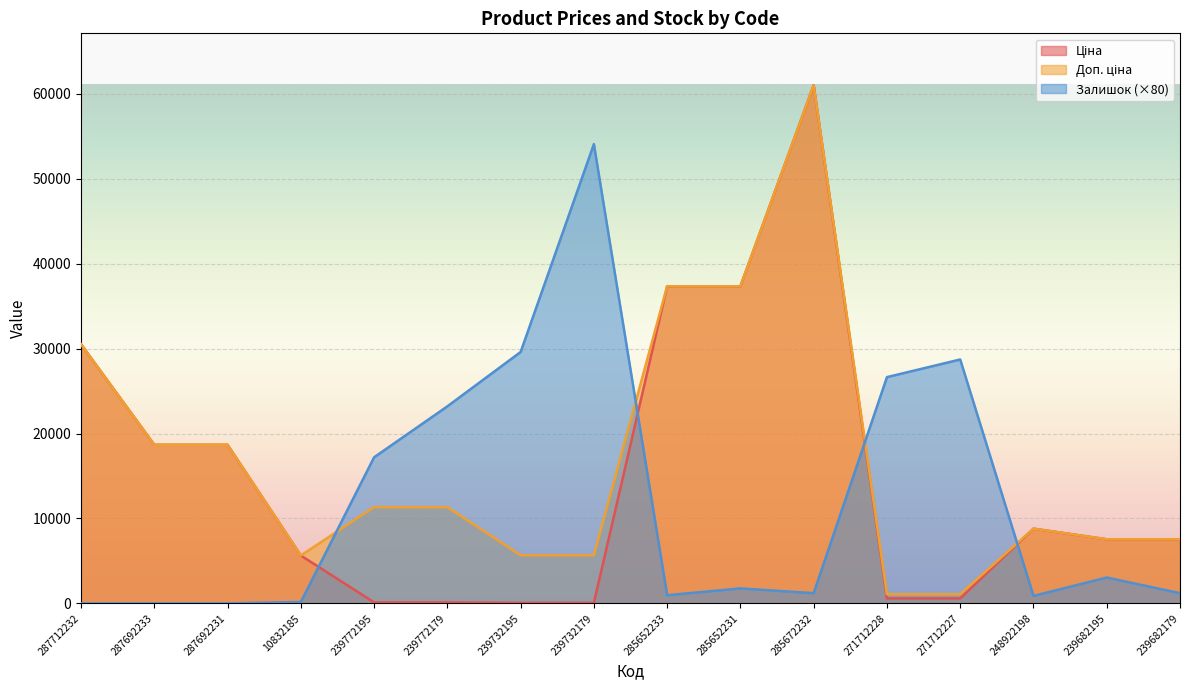

Where does the Ціна series first go above 7545?

287712232